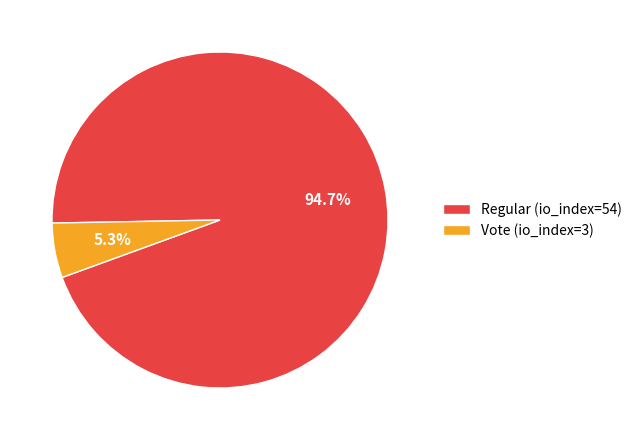

To the nearest percent, what percentage of the pie is Regular (io_index=54)?

95%